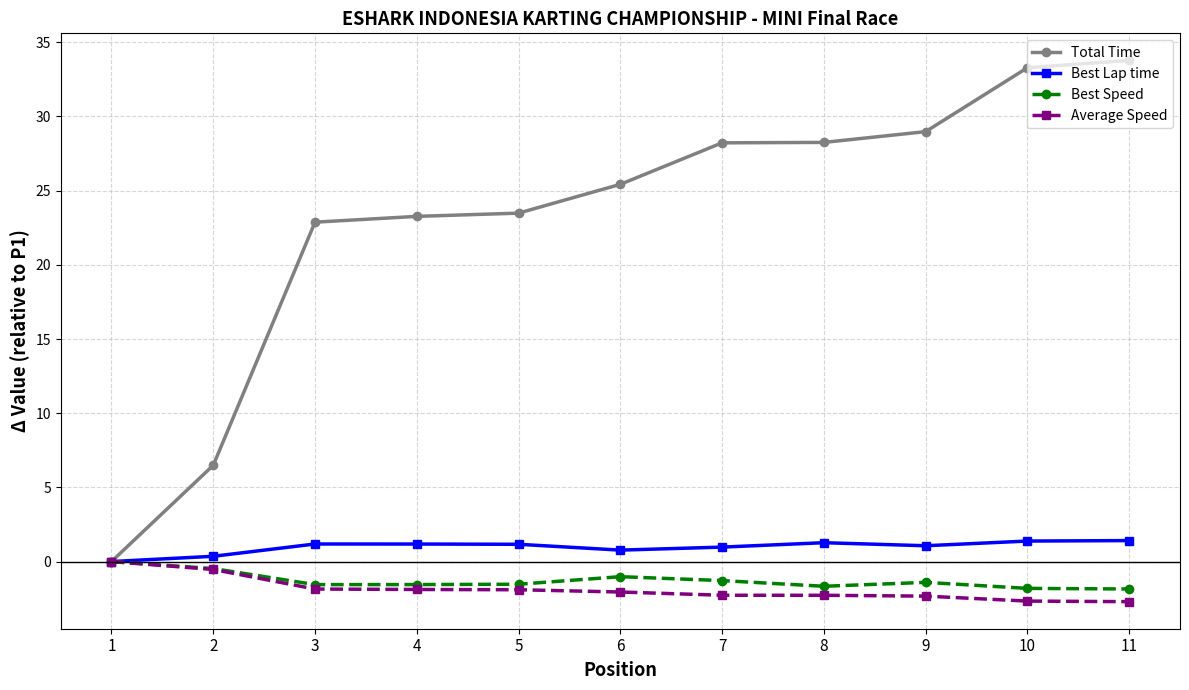

What is the difference between the maximum and minimum values in the Average Speed series?

2.7